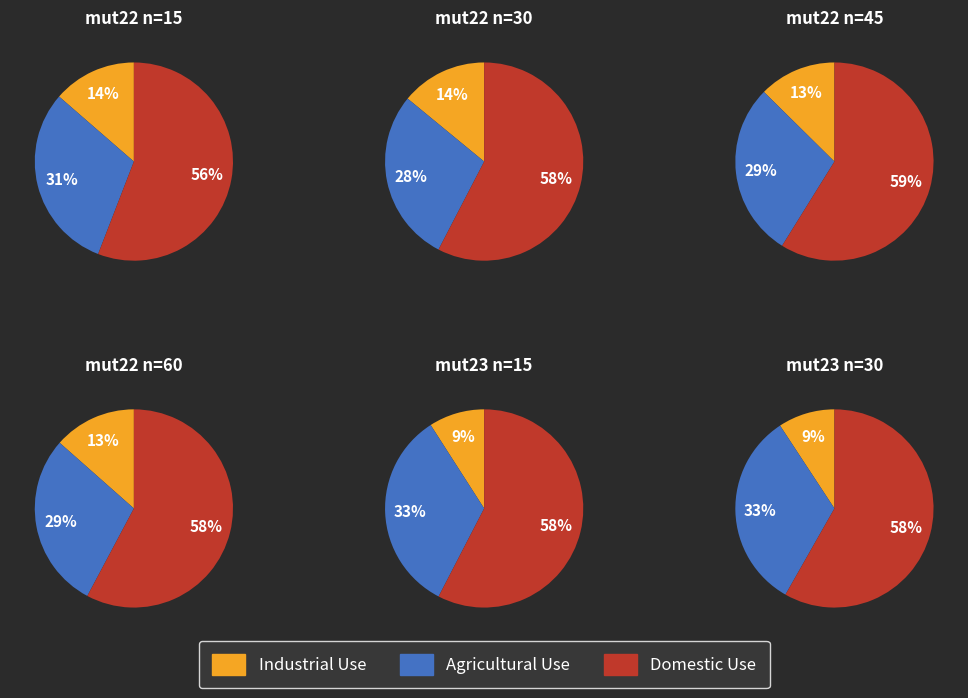

Rank the series by their maximum value, from highest to lowest.

Domestic Use, Agricultural Use, Industrial Use